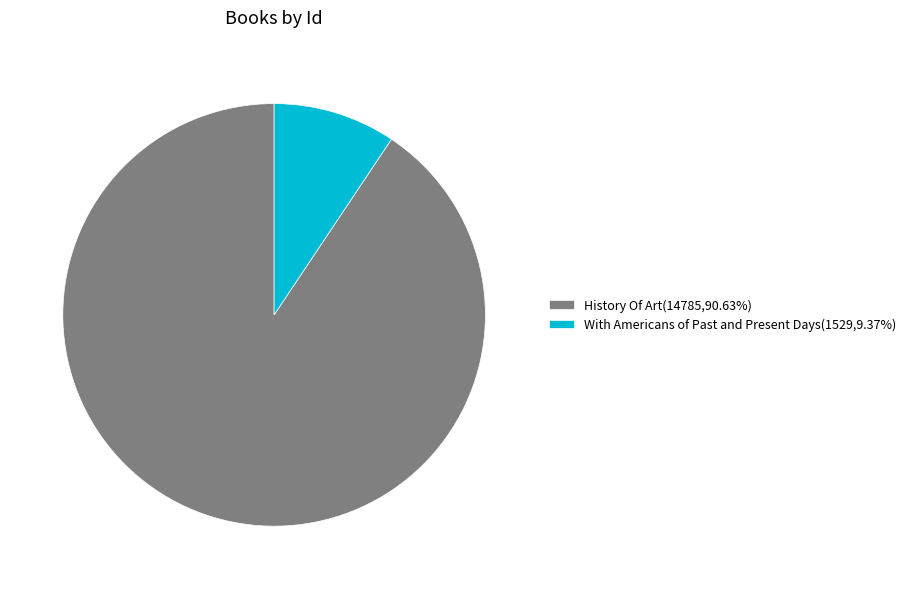

Combined, do History Of Art(14785,90.63%) and With Americans of Past and Present Days(1529,9.37%) account for over 50%?

Yes